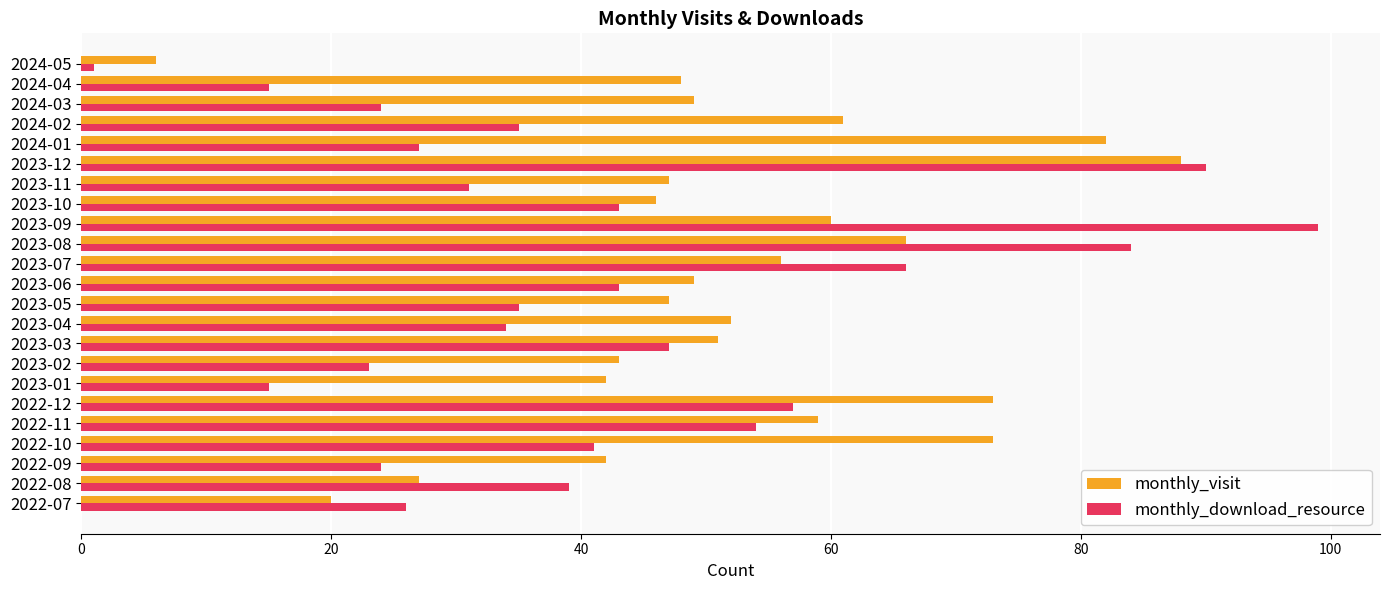

What is the maximum value shown in the chart?

99